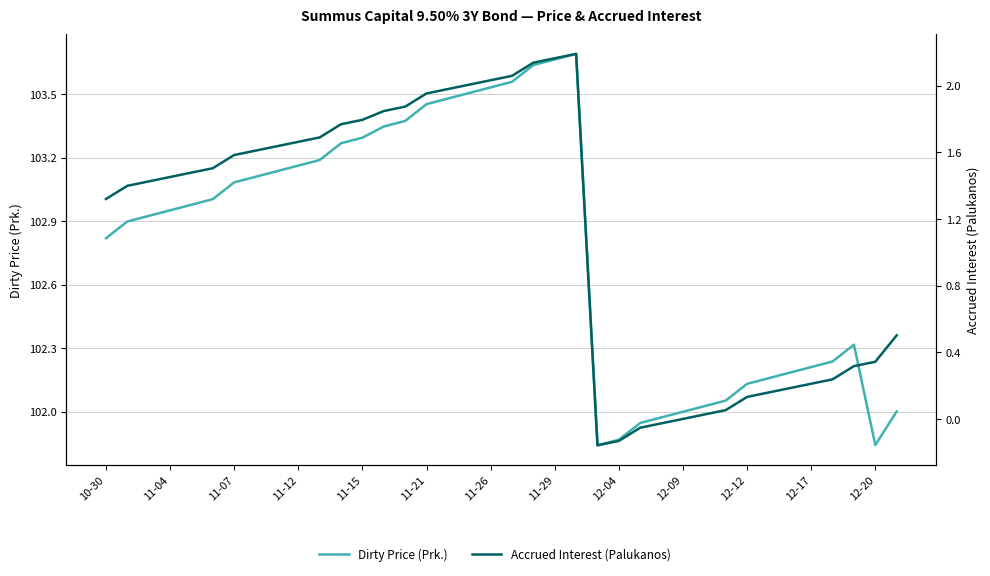

True or false: Accrued Interest (Palukanos) and Dirty Price (Prk.) intersect in this chart.

False